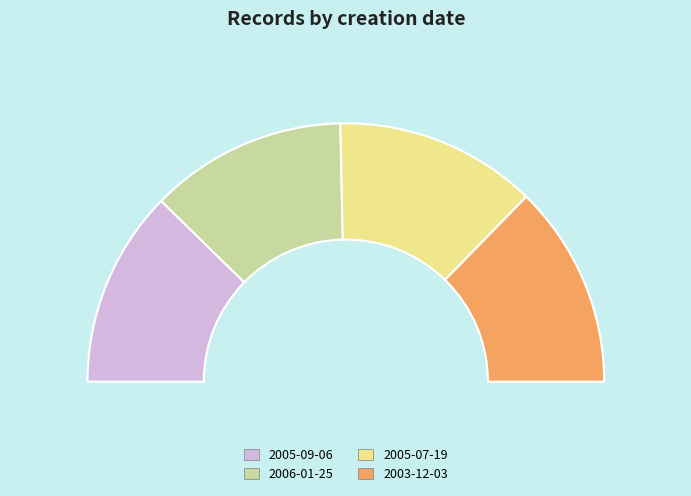

The 2003-12-03 slice represents 16% of the pie. True or false?

False